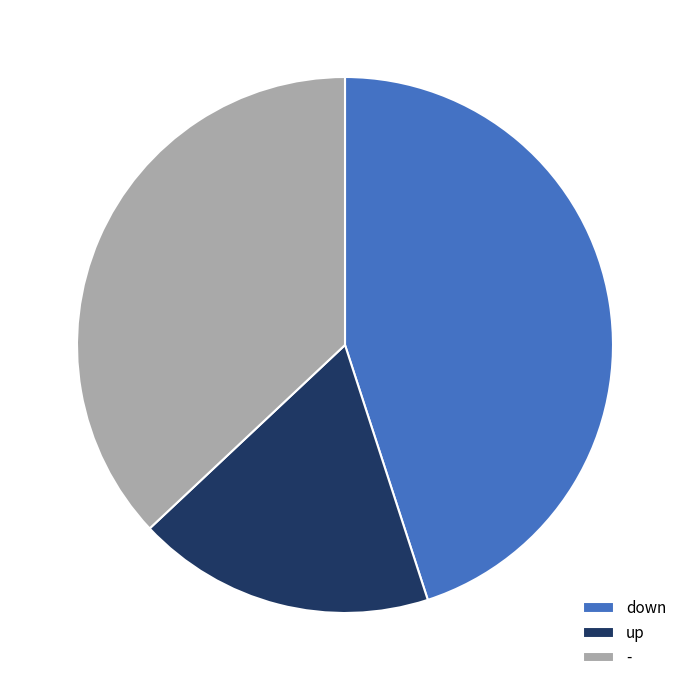

How many slices are in this pie chart?

3